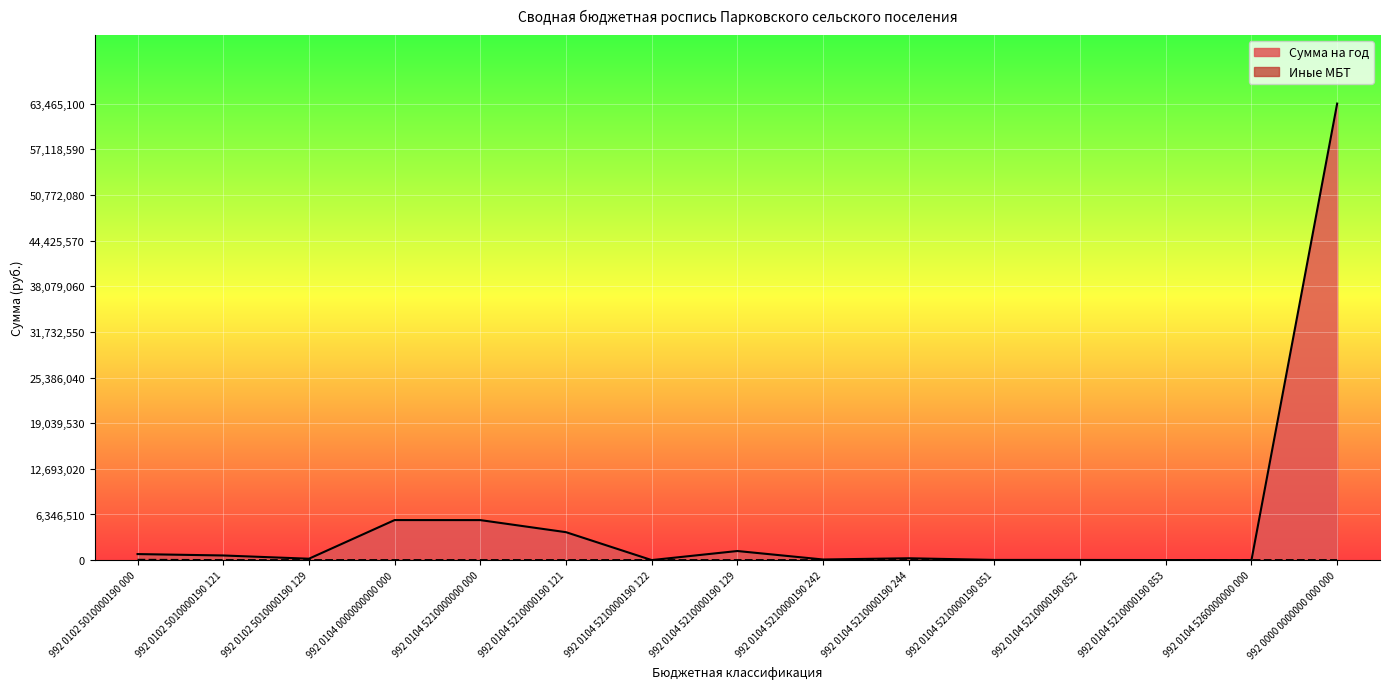

At which category is the sum across all series the highest?

992 0000 0000000 000 000